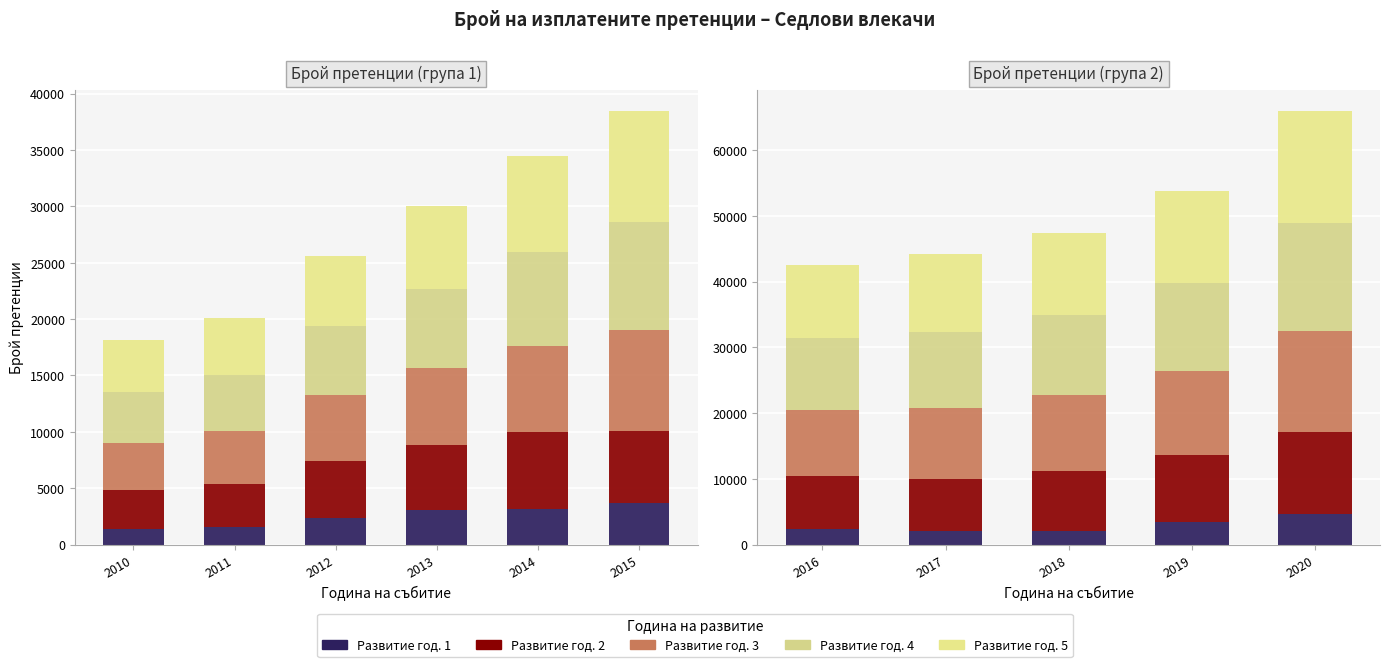

Reading left to right, what are all the values shown in this chart?

1: 1416.5	1519.2	2362.6	3049.3	3119.4	3651.6	2405.3	2080.7	2027.6	3513.0	4671.0
2: 3419.4	3886.2	5053.0	5823.2	6894.5	6386.4	7971.8	7882.7	9210.5	10158.4	12387.7
3: 4188.0	4685.9	5818.6	6810.1	7569.0	9003.7	10153.8	10809.7	11455.5	12668.3	15448.4
4: 4512.0	4936.7	6146.5	6956.5	8357.7	9572.7	10879.1	11574.7	12211.6	13504.5	16468.1
5: 4642.8	5046.3	6226.0	7377.0	8533.7	9823.7	11156.1	11900.3	12555.1	13884.3	16931.3